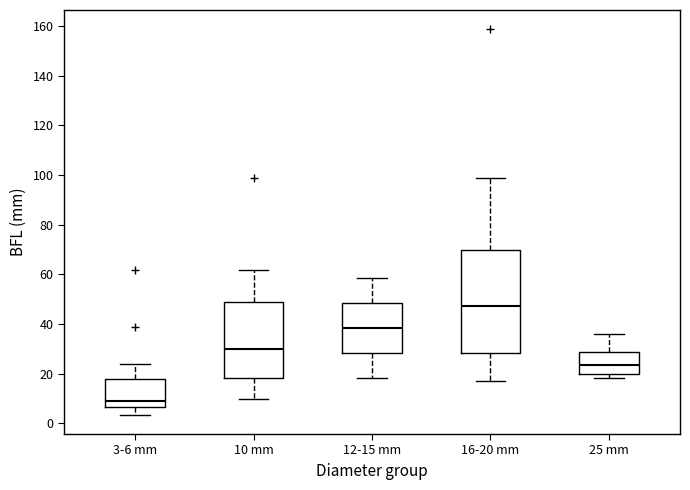

Reading left to right, transcribe this box plot: for each box, give where its median line is, the range the box spans, and where its two whiskers end, as read against the y-axis. The values are not printed on the chart, so give them approximately, as read against the axis.

3-6 mm: median 8, box 6 to 18, whiskers 4 to 24
10 mm: median 30, box 18 to 48, whiskers 10 to 62
12-15 mm: median 38, box 28 to 48, whiskers 18 to 58
16-20 mm: median 48, box 28 to 70, whiskers 16 to 98
25 mm: median 24, box 20 to 28, whiskers 18 to 36